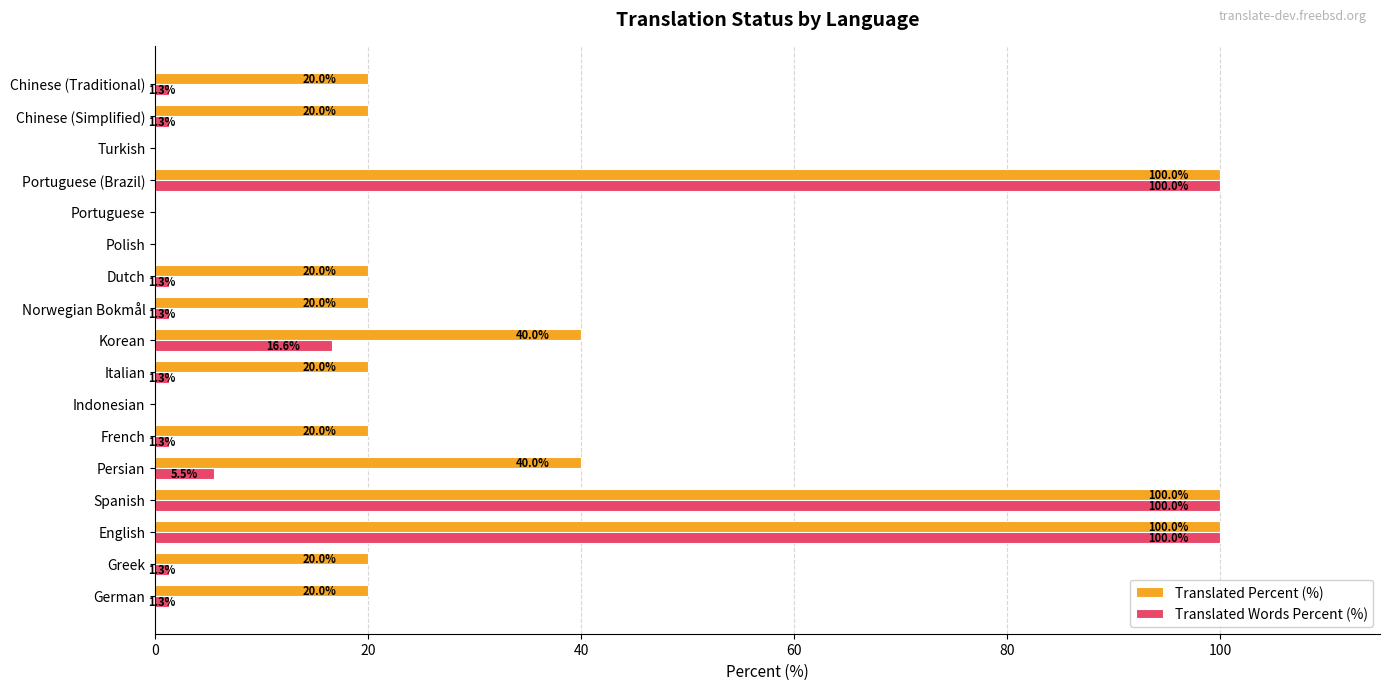

What is the total value across all series at Persian?

45.5